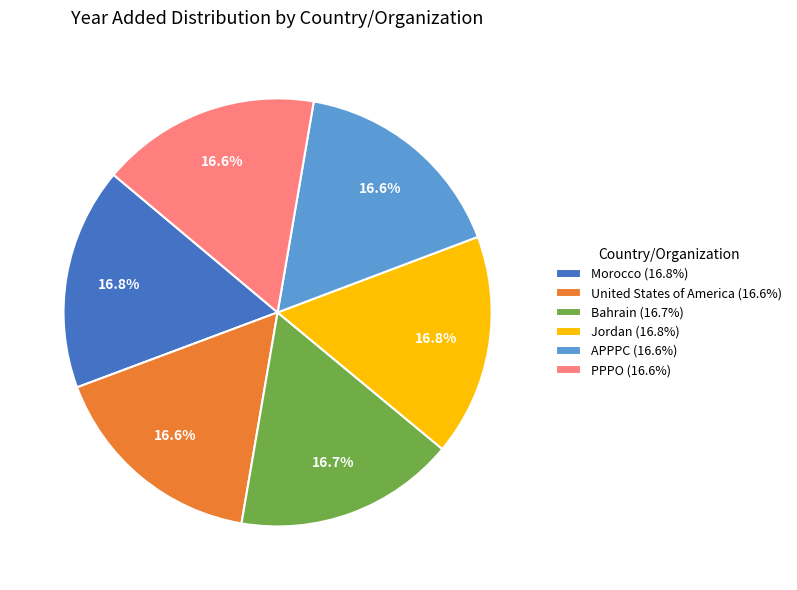

What is the ratio of the value at APPPC (16.6%) to the value at United States of America (16.6%)?

1.0